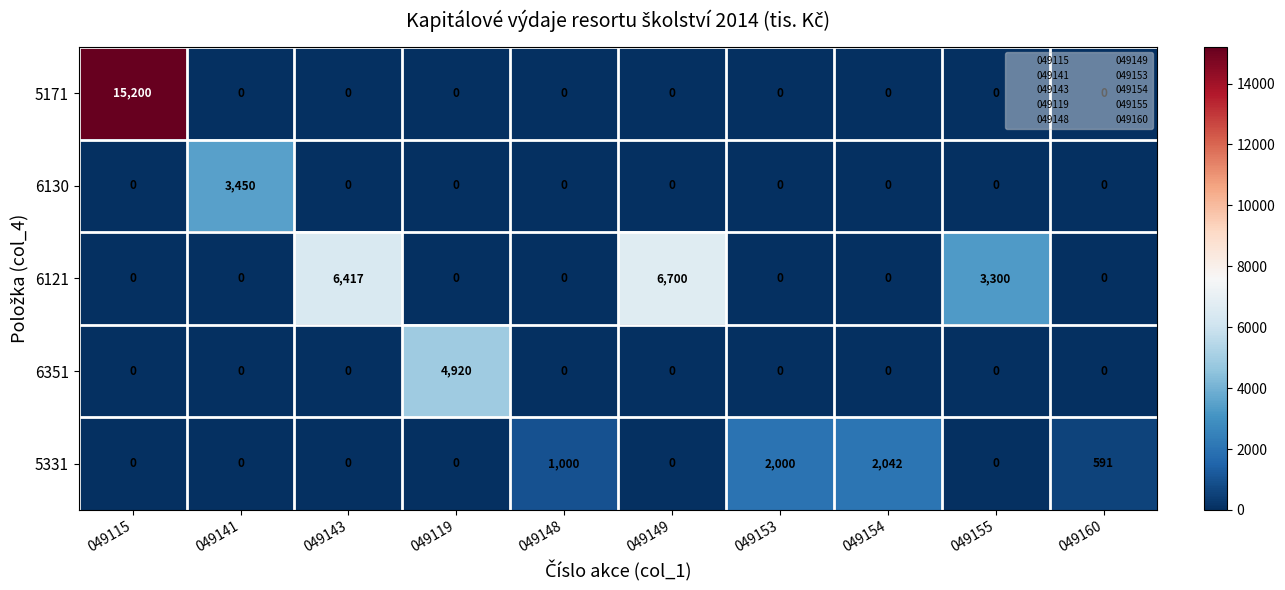

The 6351 series shows 0 at 049154. True or false?

True